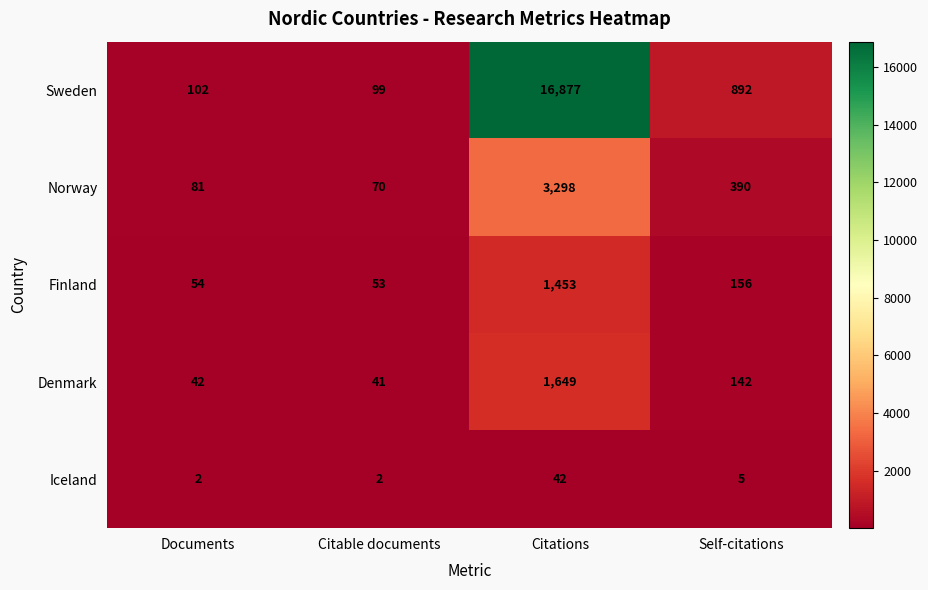

Which series has the widest spread of values?

Sweden